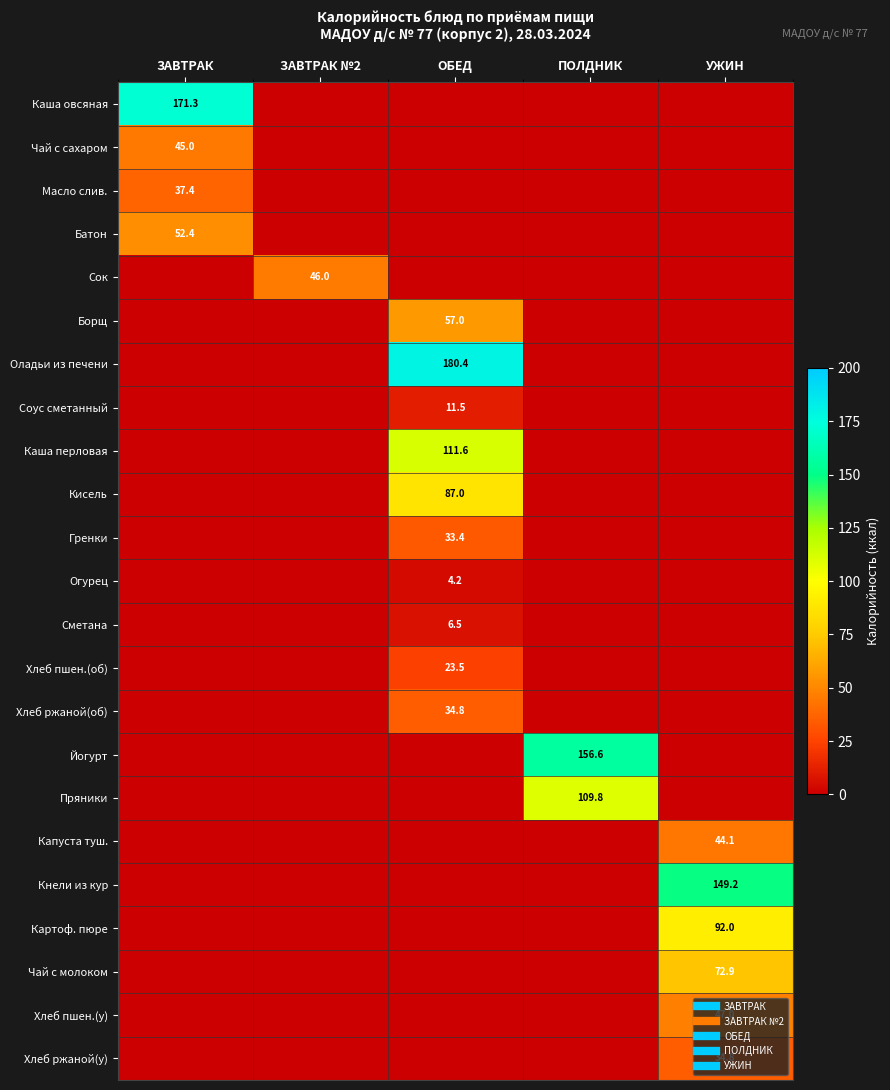

What is the maximum value shown in the chart?

180.4